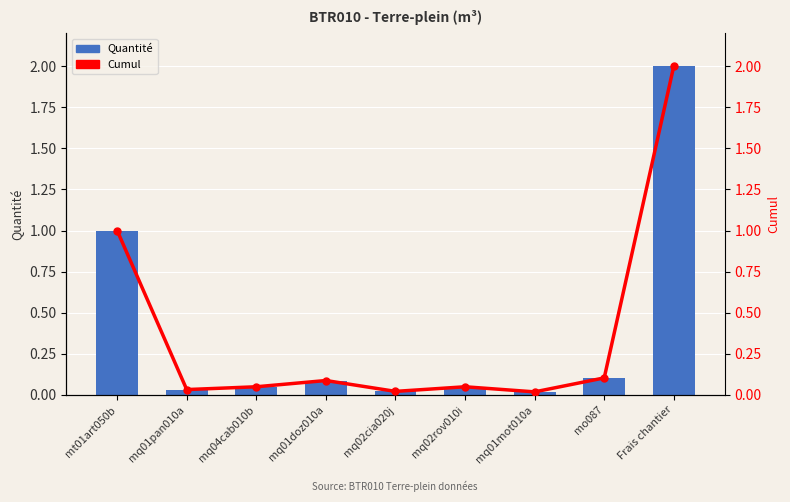

The Cumul series shows 0.0 at mq01pan010a. True or false?

False